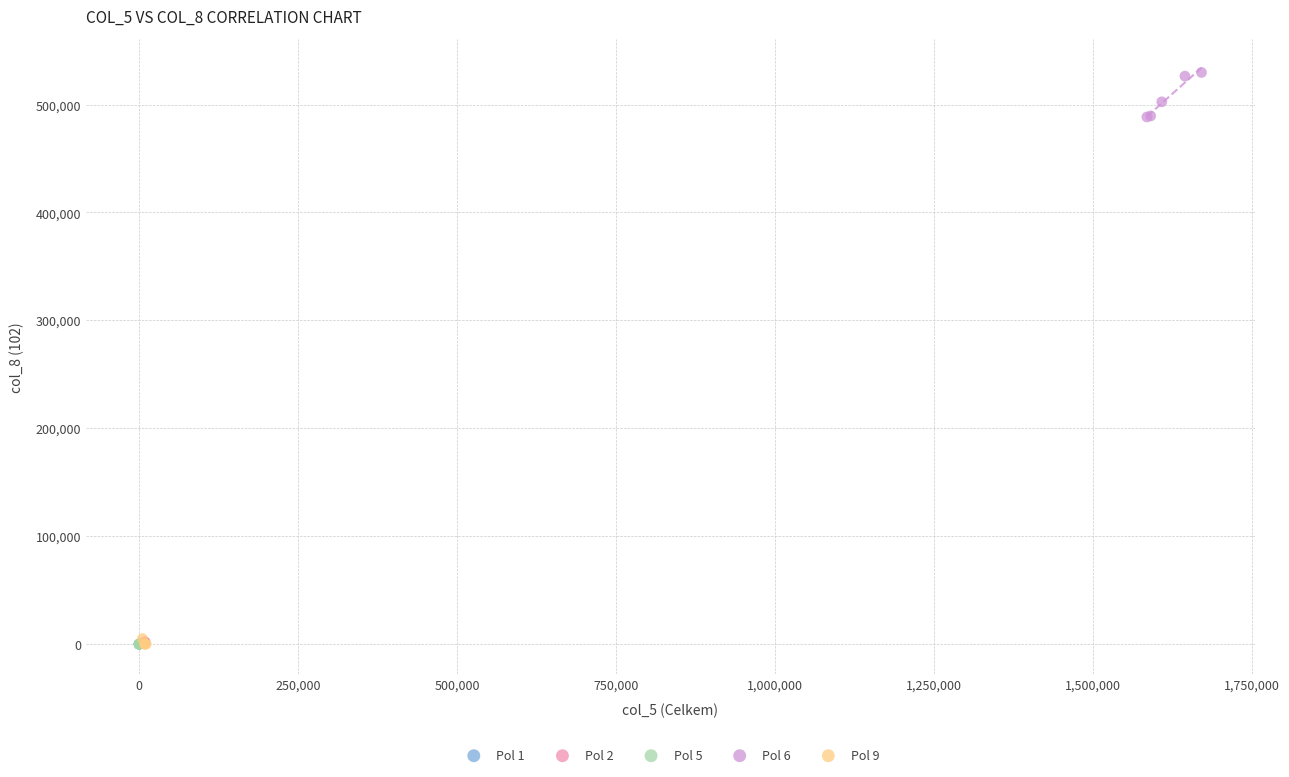

What are all the series names shown in the legend?

Pol 1, Pol 2, Pol 5, Pol 6, Pol 9